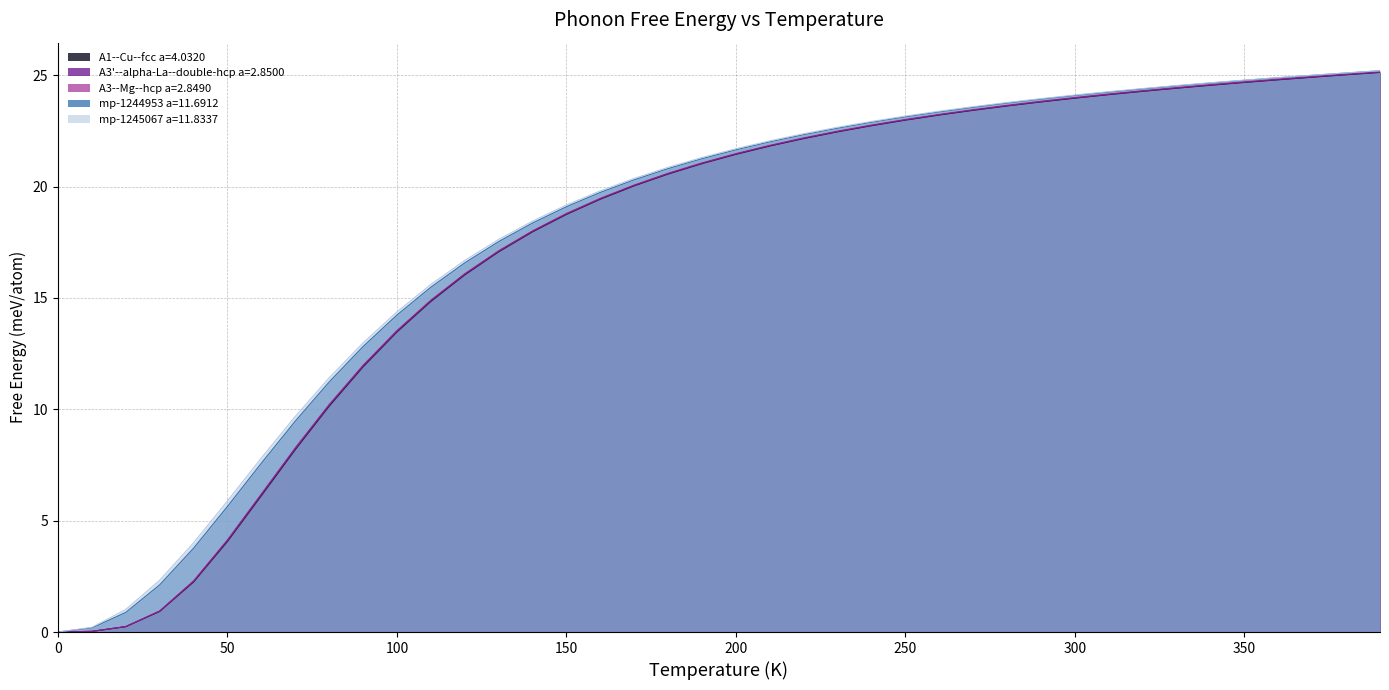

What is the total value across all series at 50?

23.8